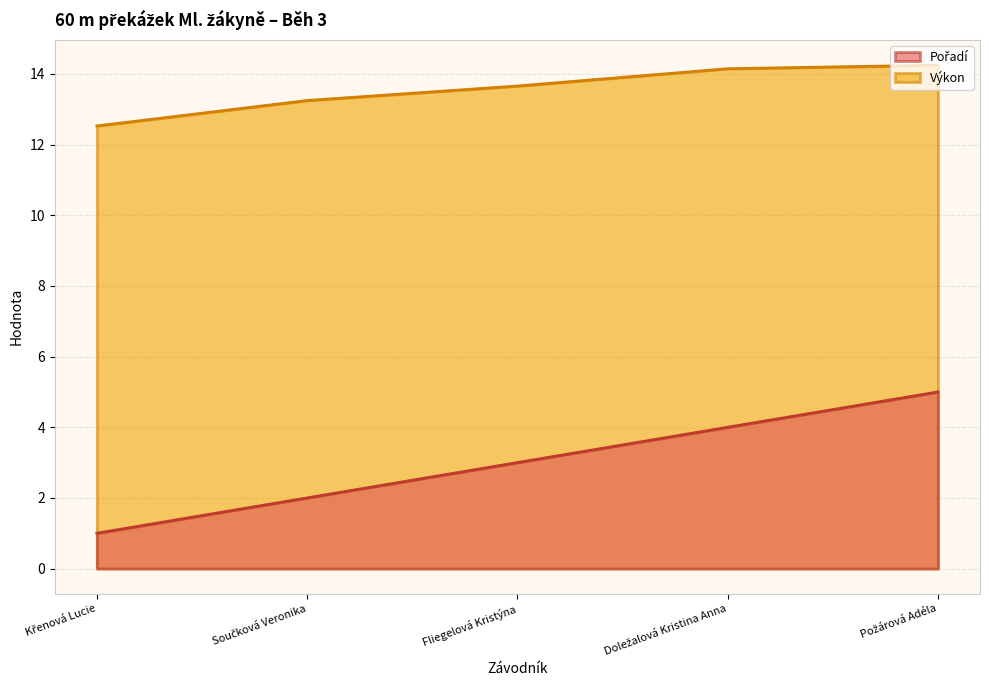

Between Křenová Lucie and Doležalová Kristina Anna, which series saw the biggest shift?

Pořadí